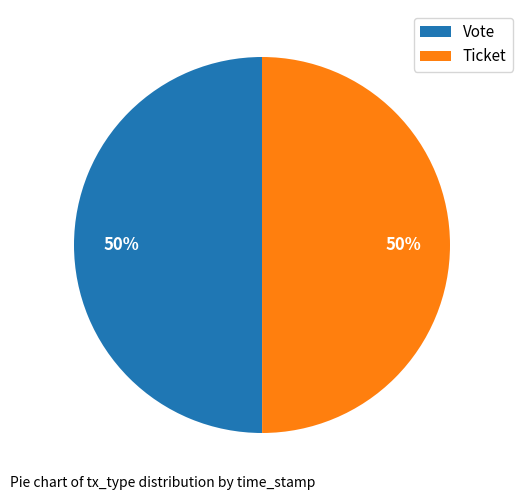

To the nearest percent, what percentage of the pie is Vote?

50%